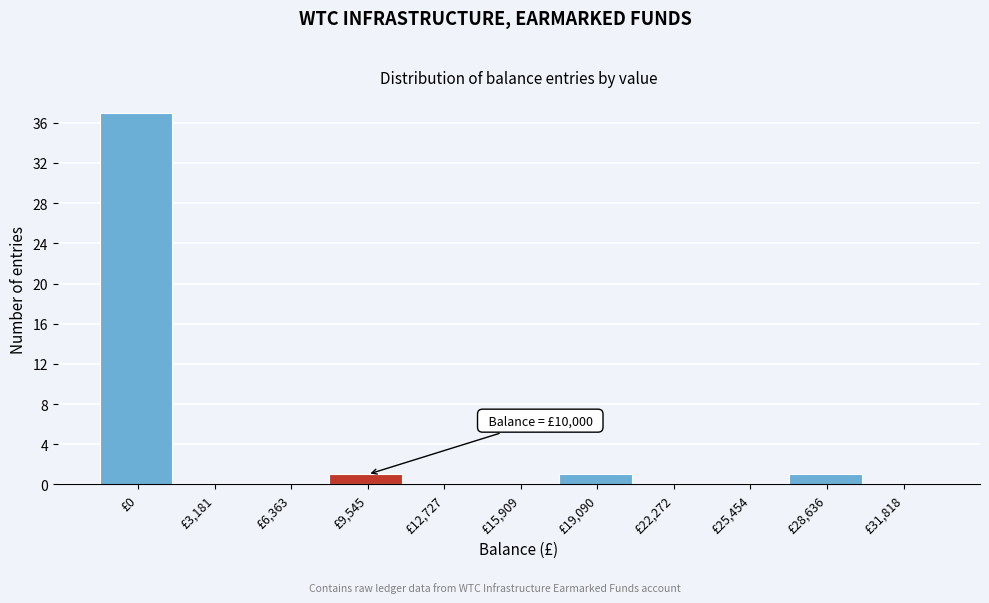

Reading left to right, extract all data points from this chart.

£0=37	£3,181=0	£6,363=0	£9,545=1	£12,727=0	£15,909=0	£19,090=1	£22,272=0	£25,454=0	£28,636=1	£31,818=0